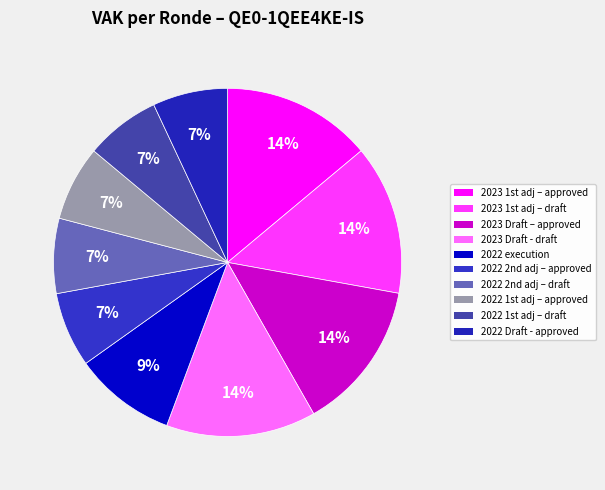

Count the number of slices in the pie.

10